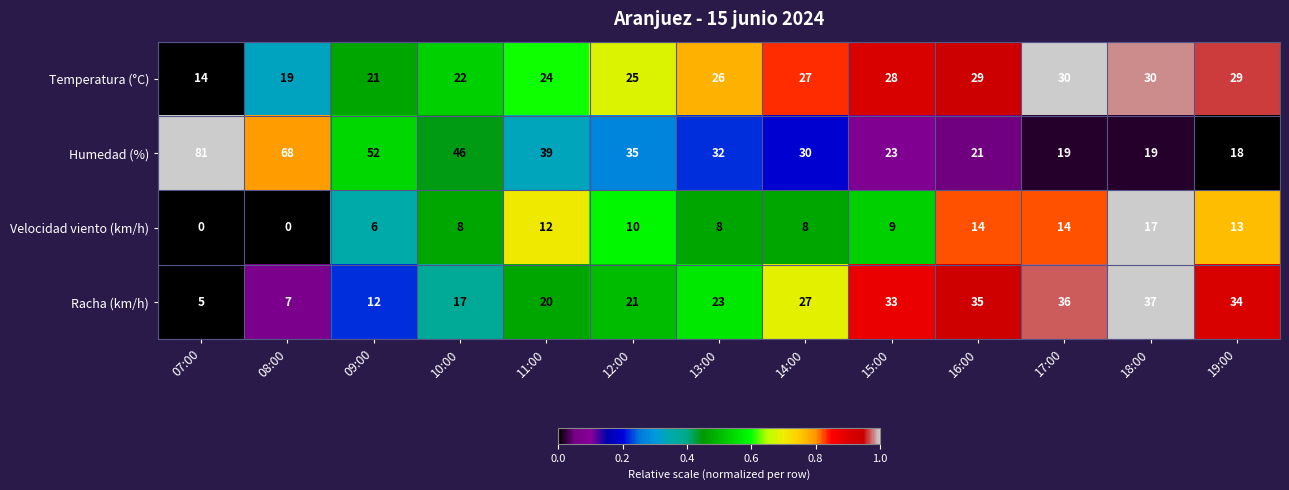

What is the total value across all series at 16:00?

99